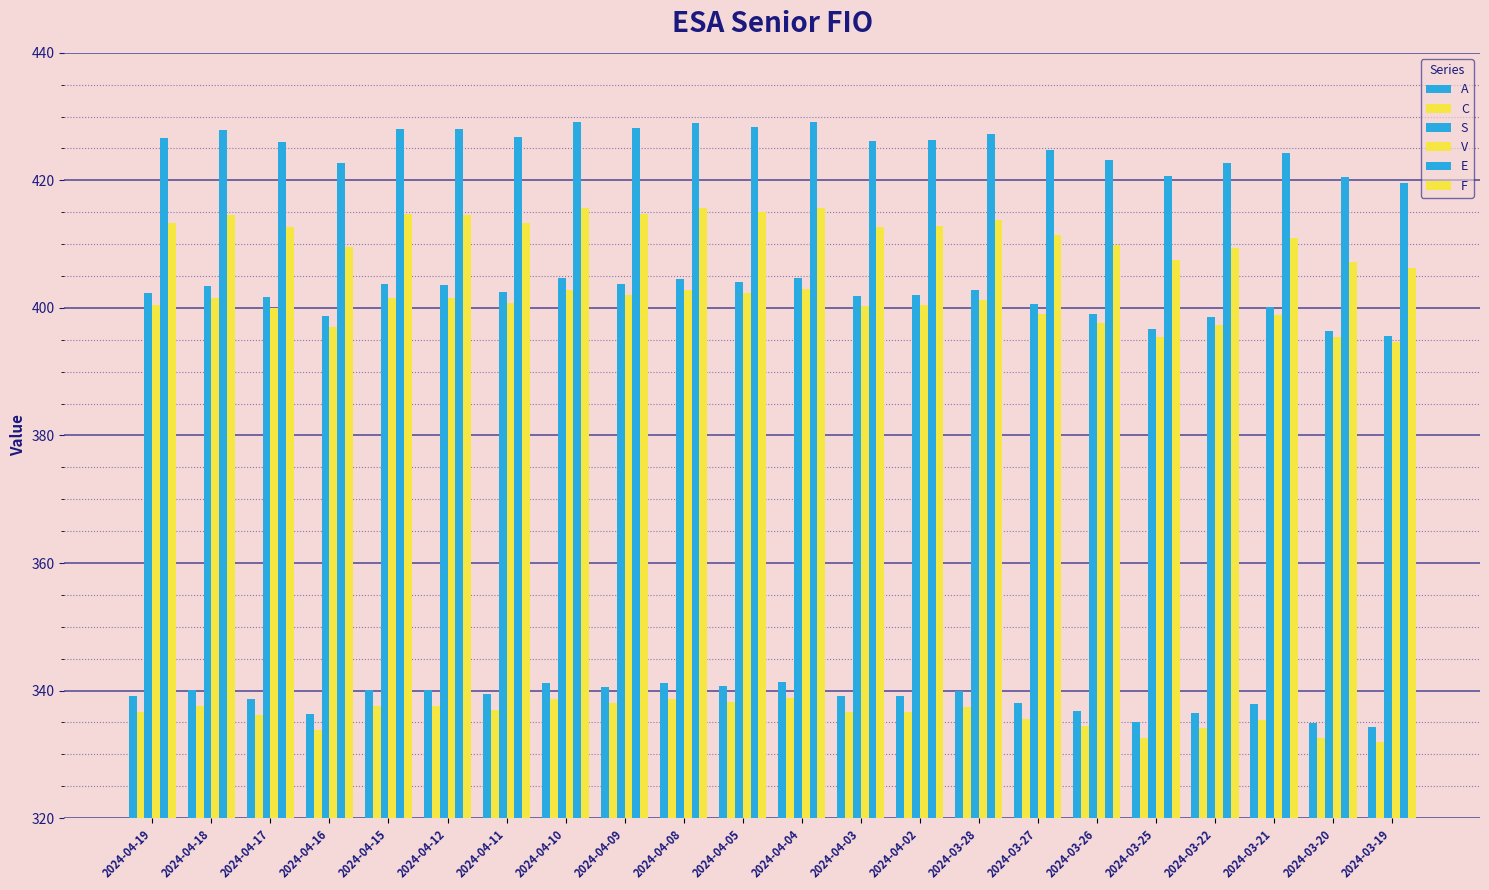

The value of S at 2024-03-25 is 396.7. True or false?

True